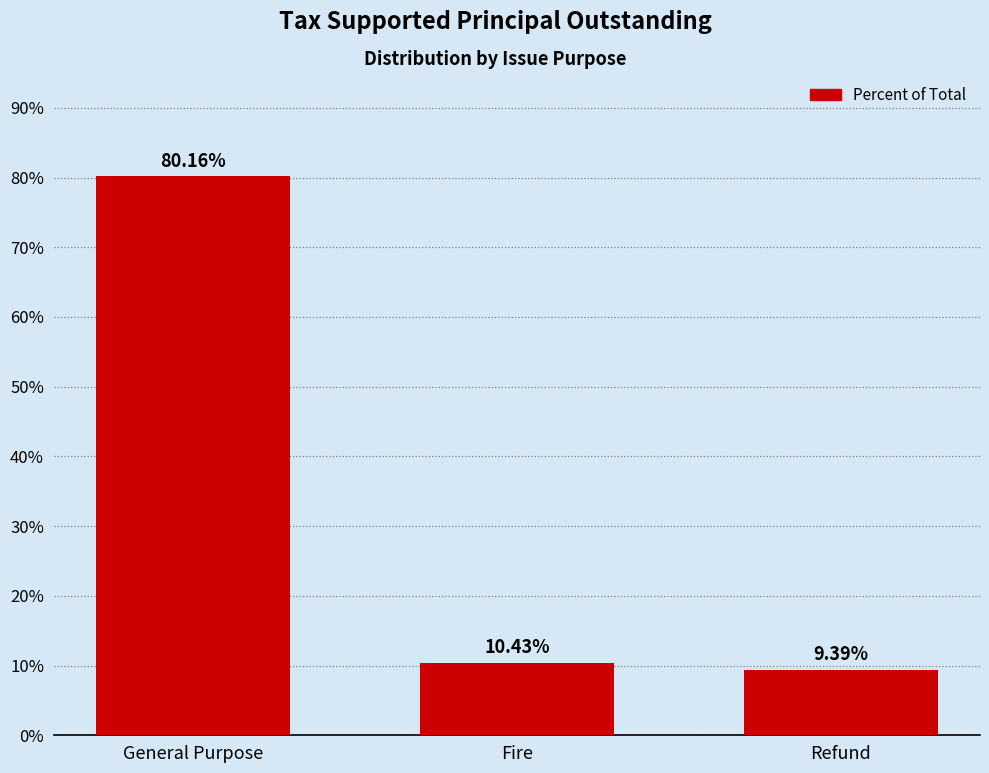

What is the difference between the second highest and minimum values?

1.0